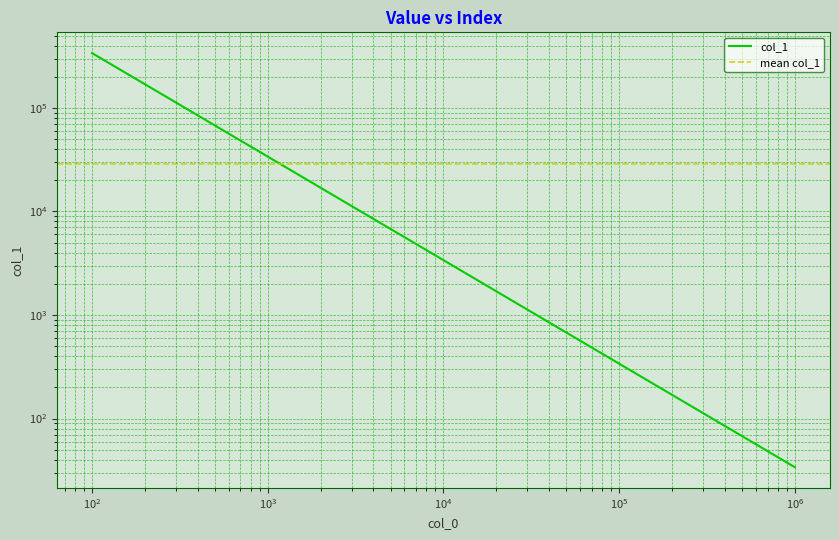

Which label corresponds to the smallest value in the chart?

1000000